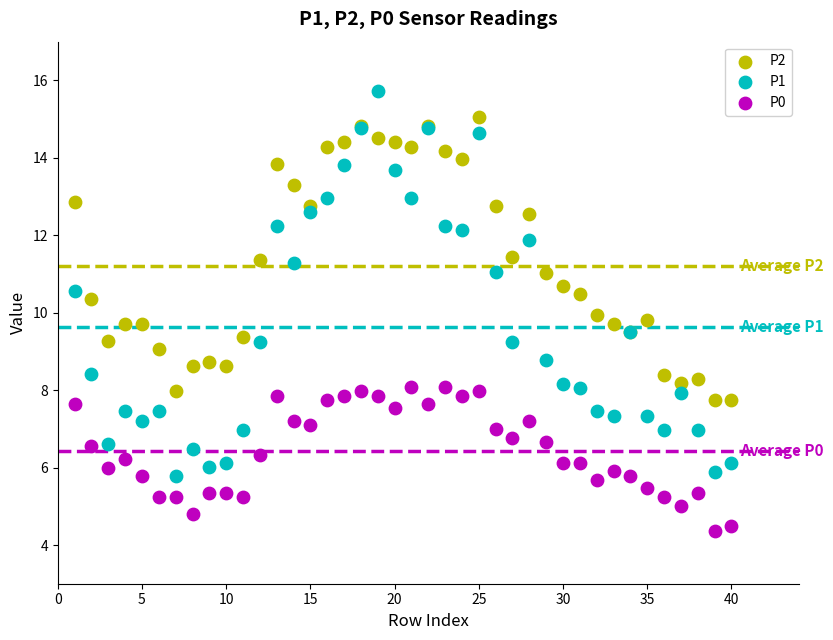

What is the X range (max minus min) for the scatter plot?

39.0